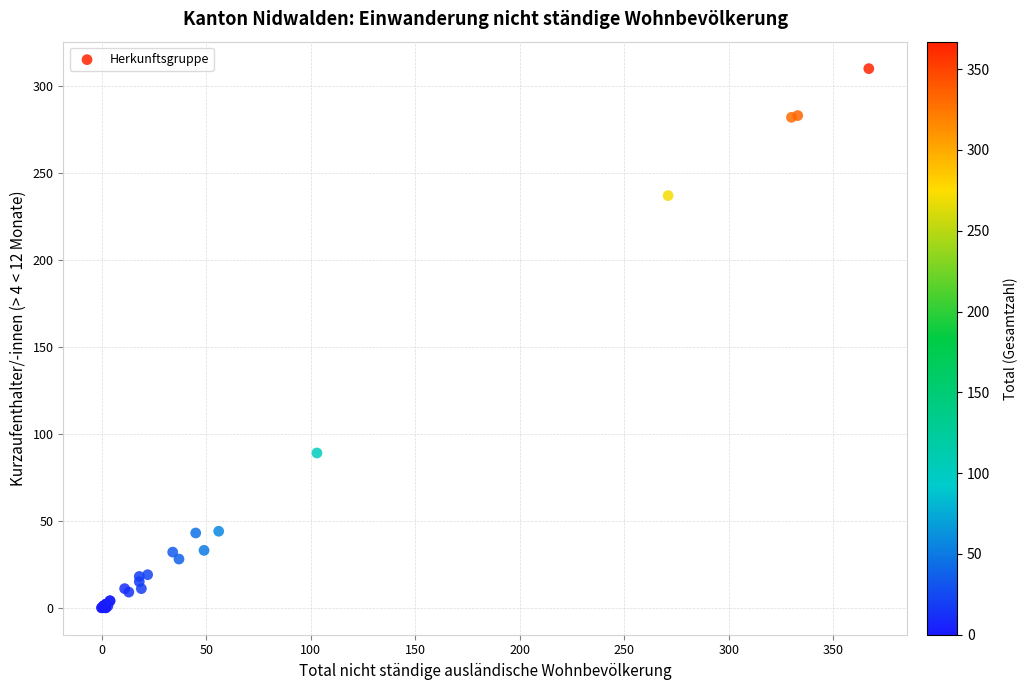

What Y value in the scatter plot is closest to 155?

89